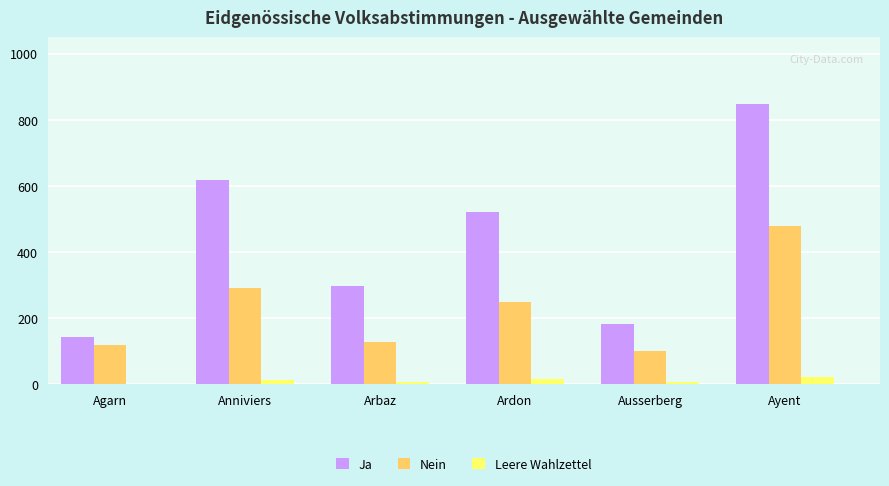

Count the number of data series in this chart.

3